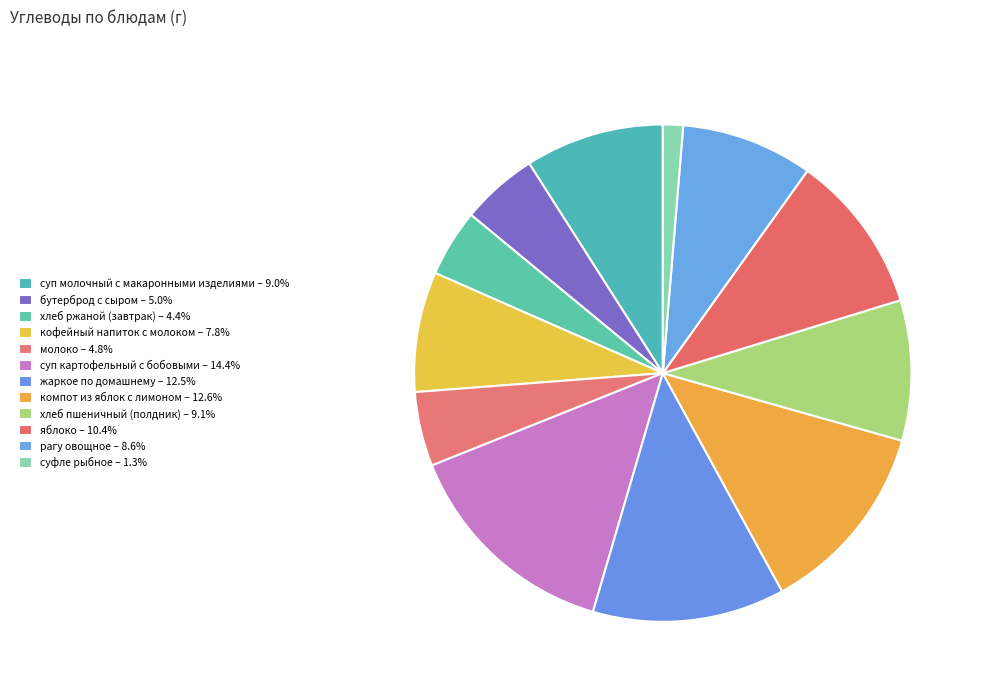

Is there any slice that represents more than half of the pie?

No